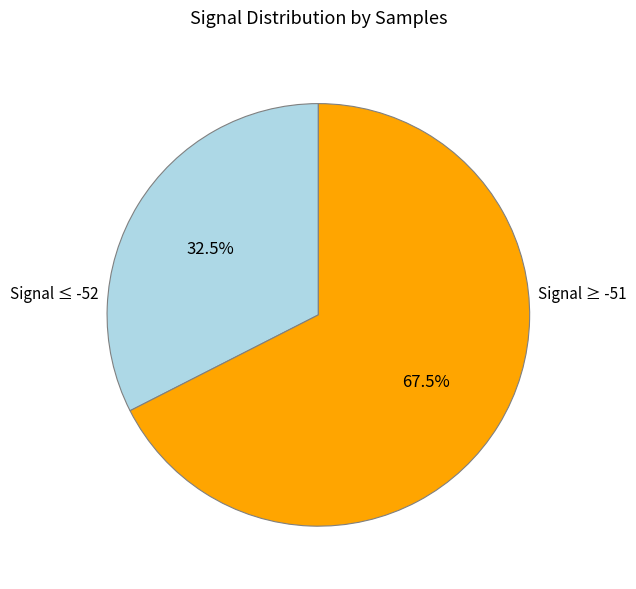

Is there a majority slice in this chart?

Yes